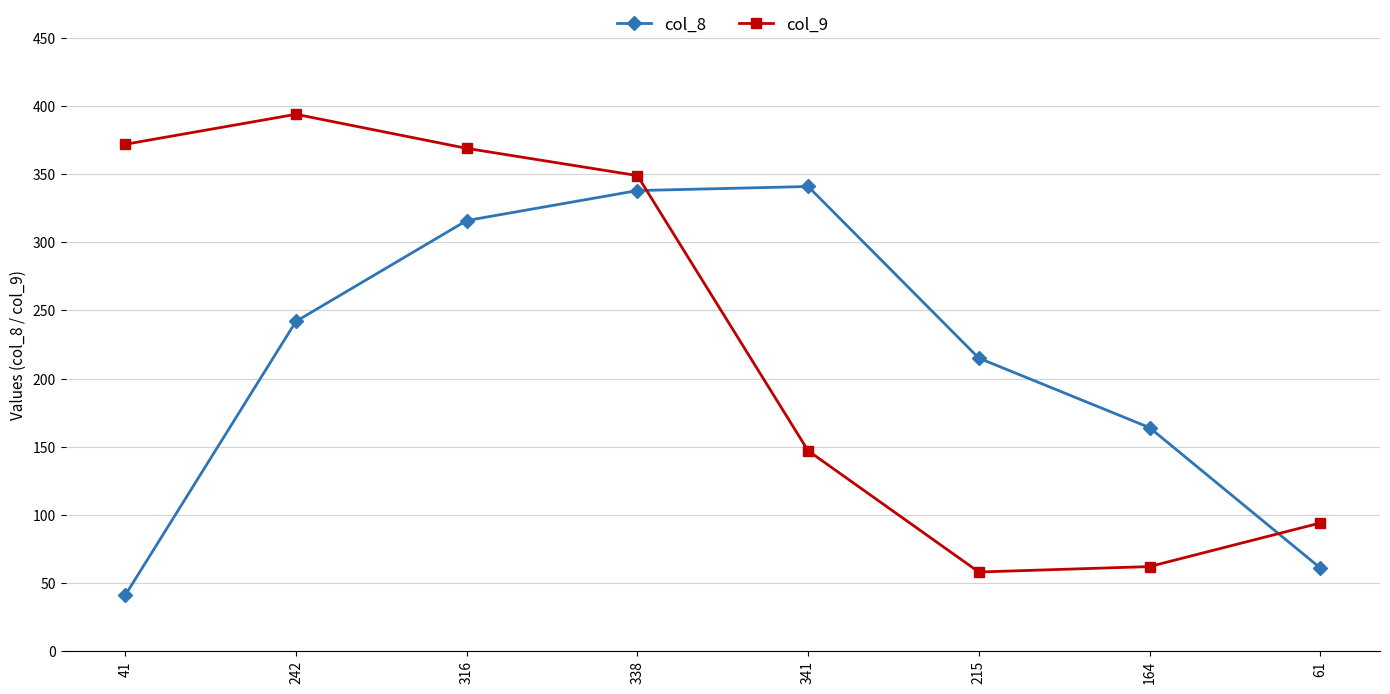

Which series changed the most between 338 and 164?

col_9